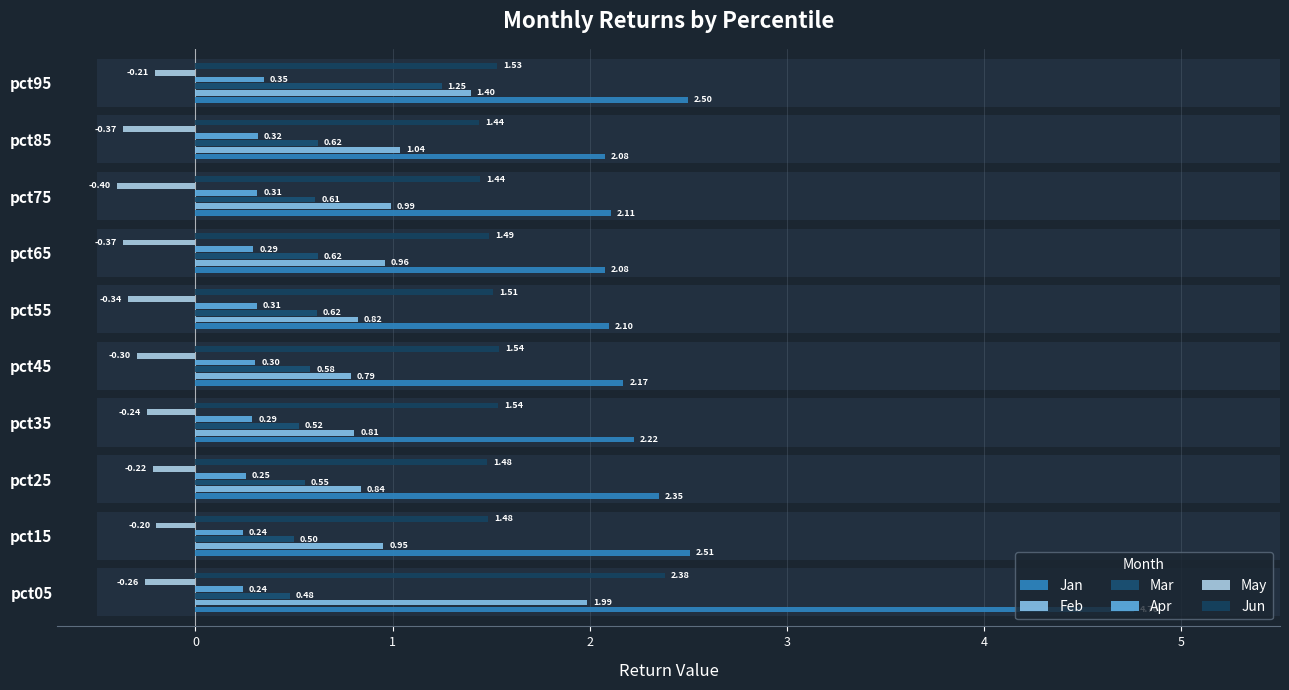

Reading left to right, transcribe all the data shown in this chart.

Jan: 4.8	2.5	2.4	2.2	2.2	2.1	2.1	2.1	2.1	2.5
Feb: 2.0	1.0	0.8	0.8	0.8	0.8	1.0	1.0	1.0	1.4
Mar: 0.5	0.5	0.6	0.5	0.6	0.6	0.6	0.6	0.6	1.2
Apr: 0.2	0.2	0.3	0.3	0.3	0.3	0.3	0.3	0.3	0.3
May: -0.3	-0.2	-0.2	-0.2	-0.3	-0.3	-0.4	-0.4	-0.4	-0.2
Jun: 2.4	1.5	1.5	1.5	1.5	1.5	1.5	1.4	1.4	1.5